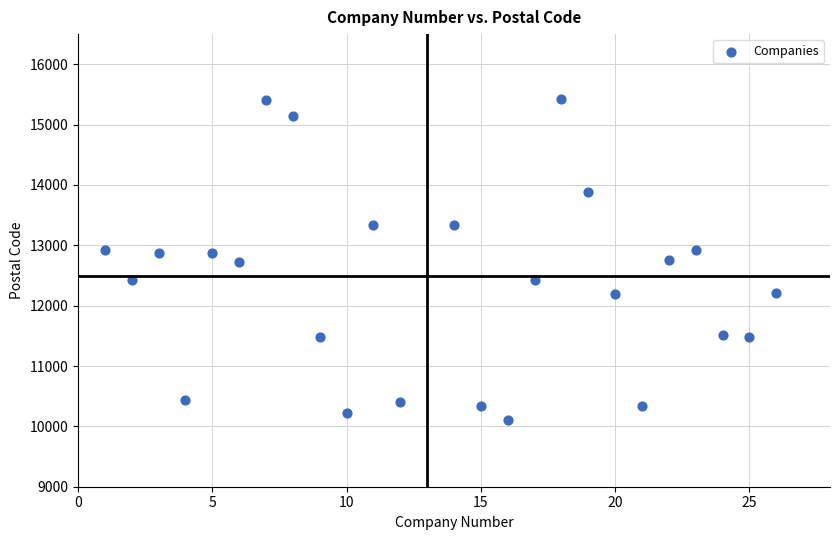

What is the range of Y values (max minus min)?

5309